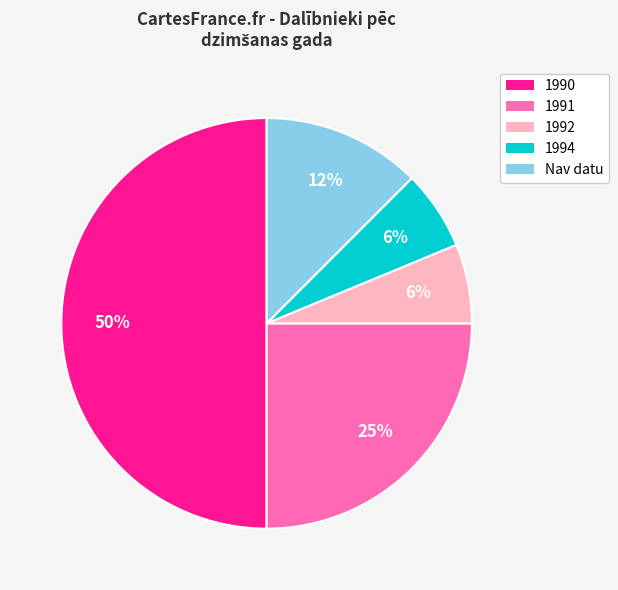

To the nearest percent, what is the average slice percentage?

20%